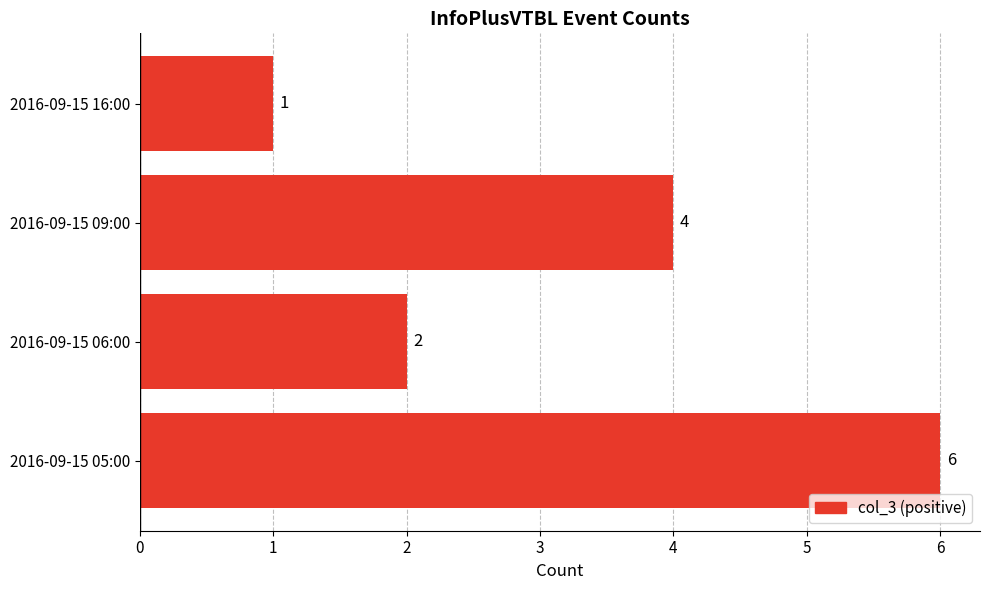

What is the average value?

3